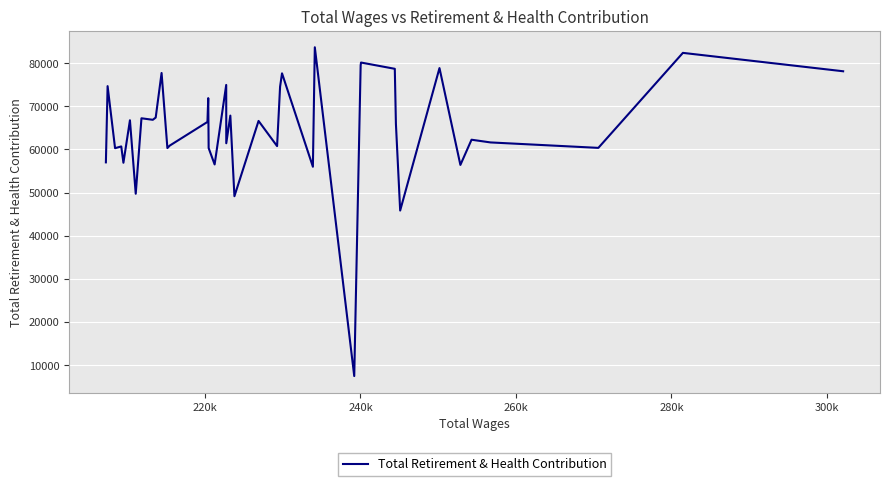

What is the minimum value shown in the chart?

7460